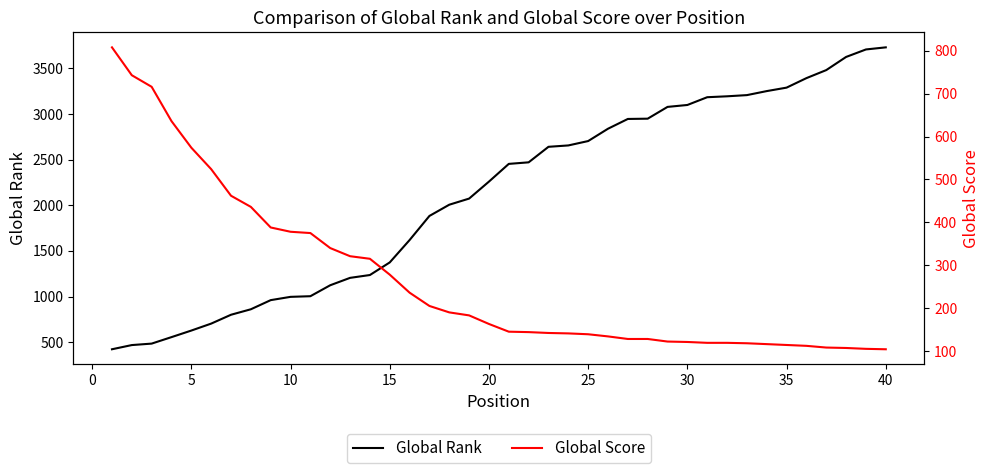

What is the highest value of the Global Rank series?

3729